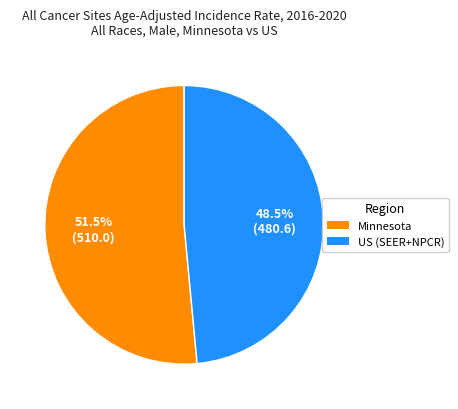

Rank the categories by value from highest to lowest.

Minnesota, US (SEER+NPCR)